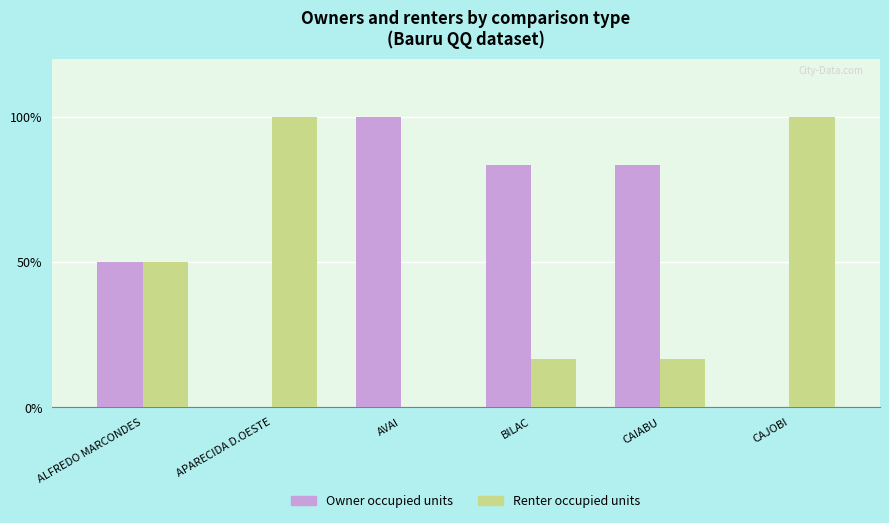

What is the sum of all Renter occupied units values?

283.3